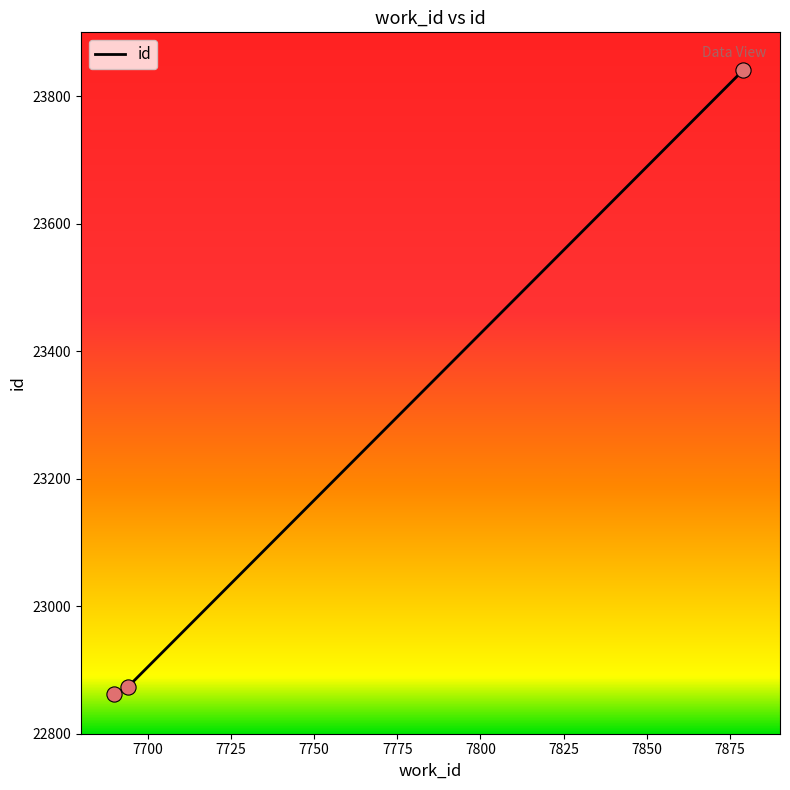

What is the difference between the maximum and second lowest values?

968